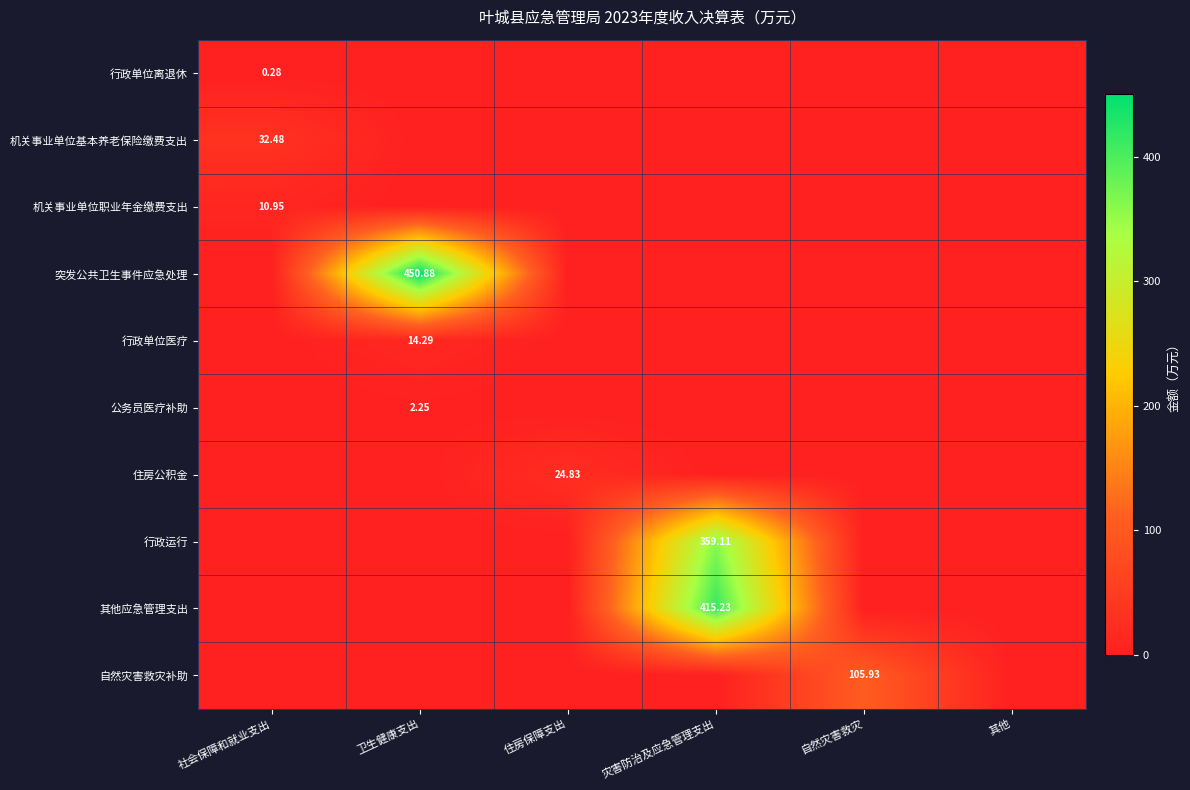

Is it true that 行政单位离退休 equals 0.2 at 卫生健康支出?

False